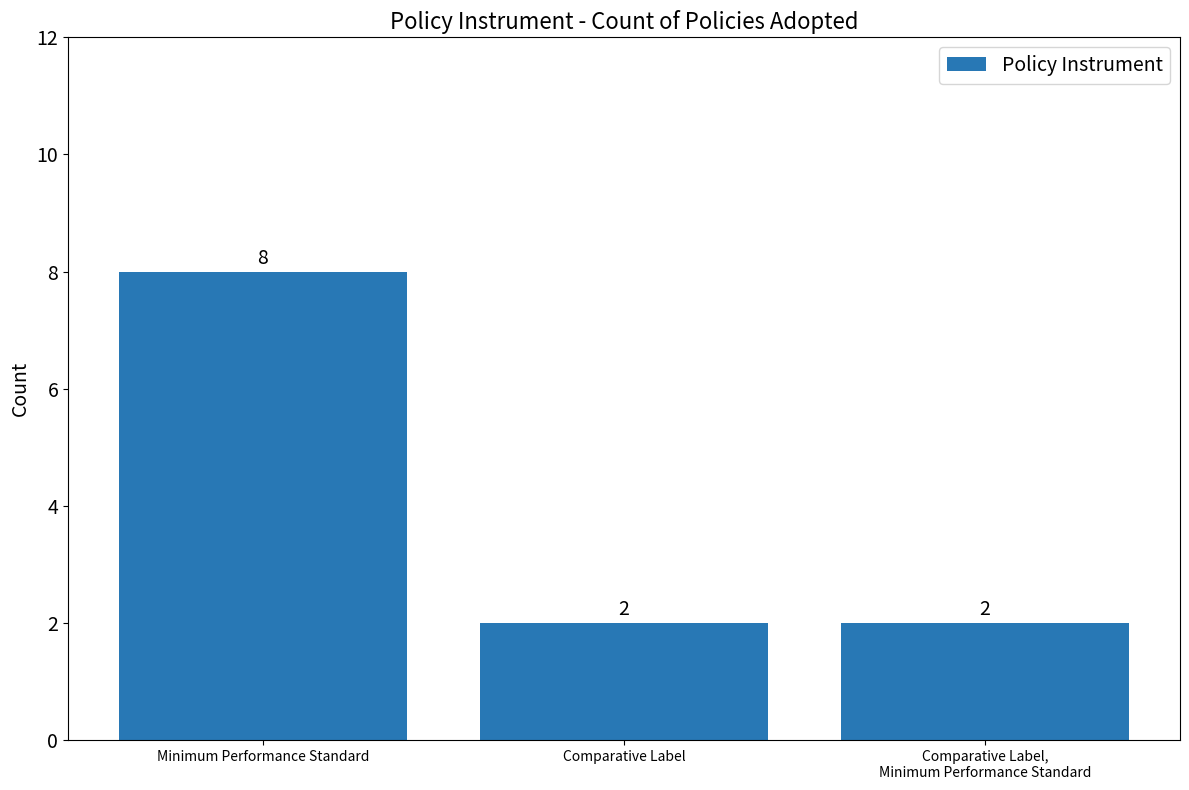

Reading left to right, list all the values displayed in this chart.

8	2	2